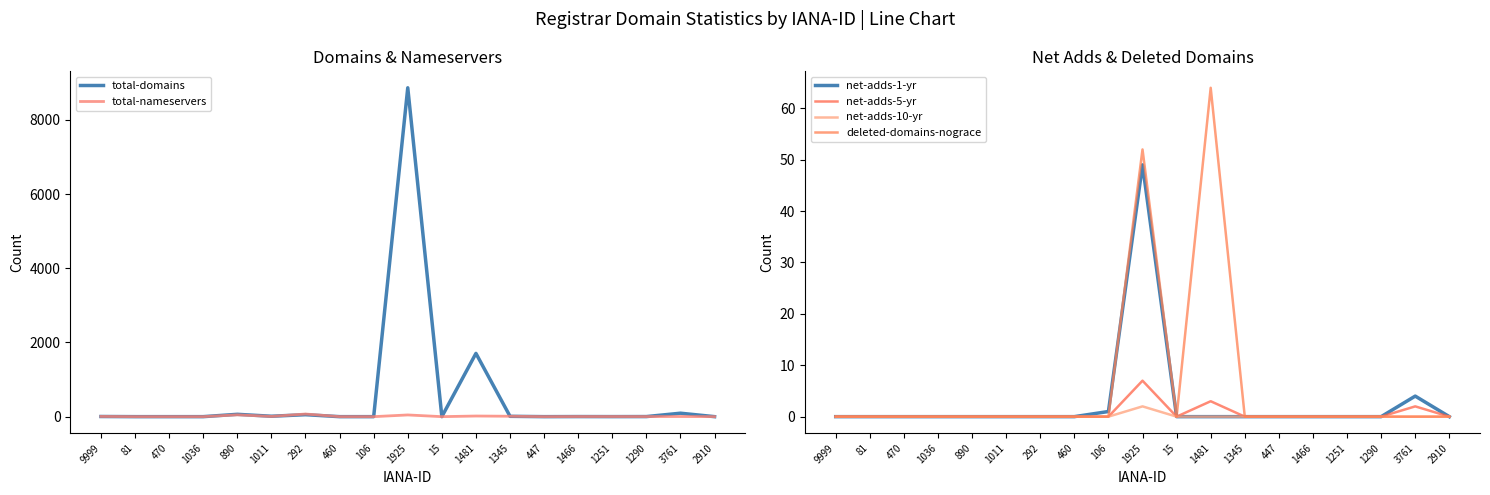

True or false: total-nameservers and net-adds-1-yr intersect in this chart.

False